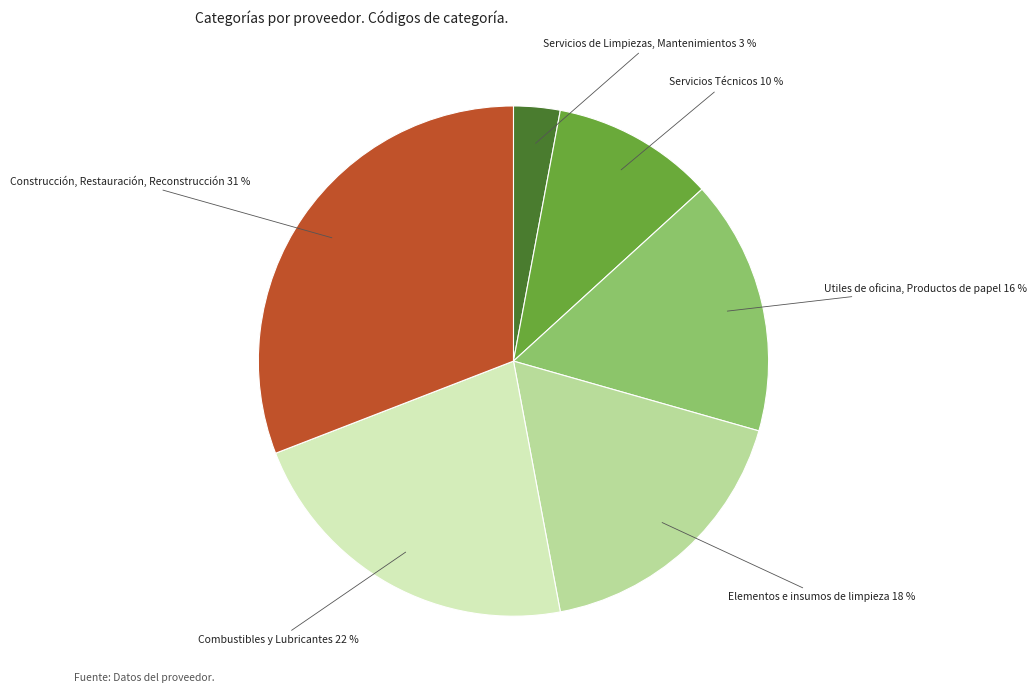

To the nearest percent, what is the difference between the largest and smallest slice percentages?

28%